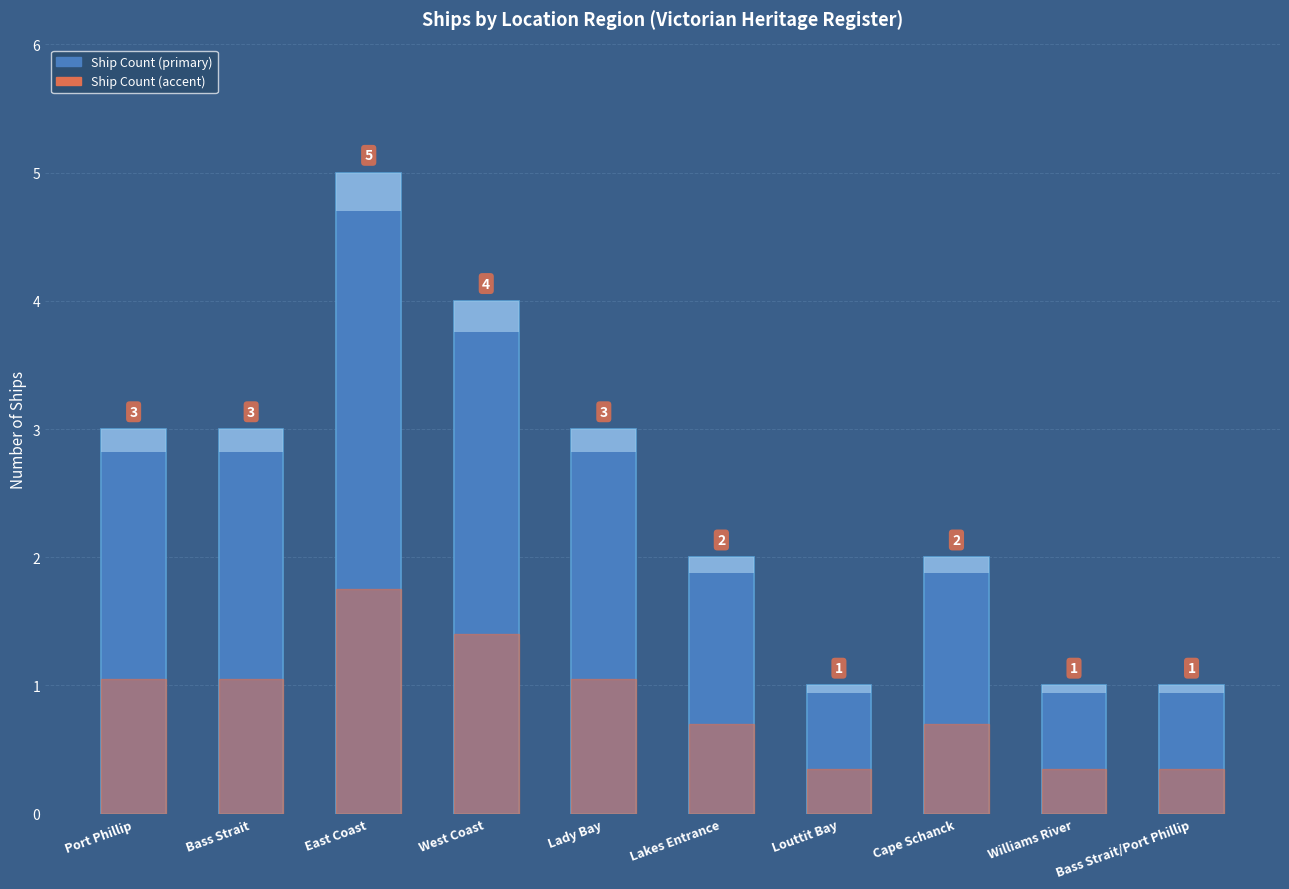

What is the difference between the maximum and minimum values?

4